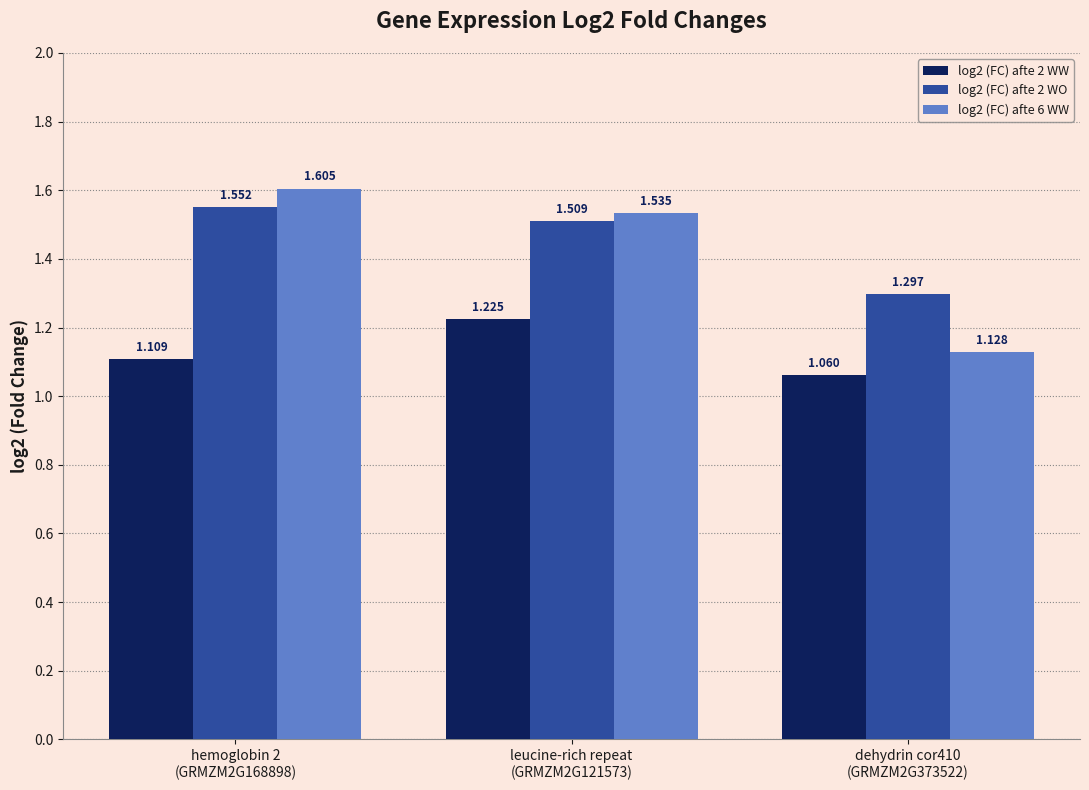

What is the minimum value shown in the chart?

1.1